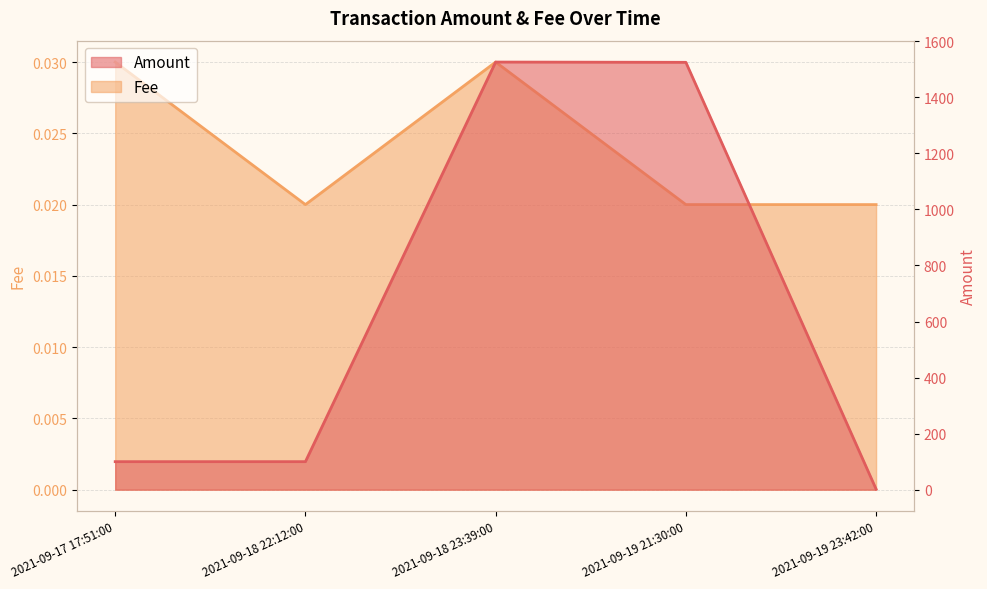

What is the difference between the highest and lowest values at 2021-09-19 23:42:00?

2.0